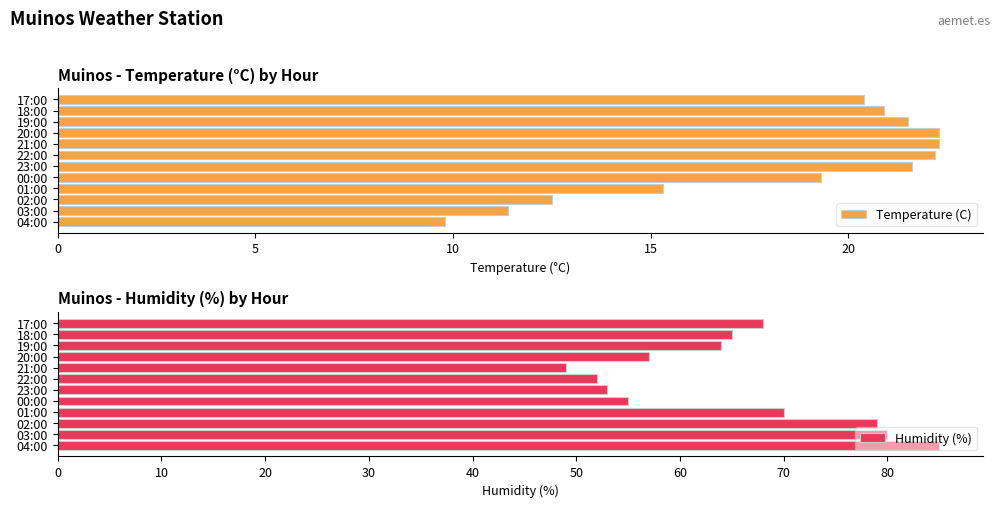

At which label does Temperature (C) reach its minimum?

04:00